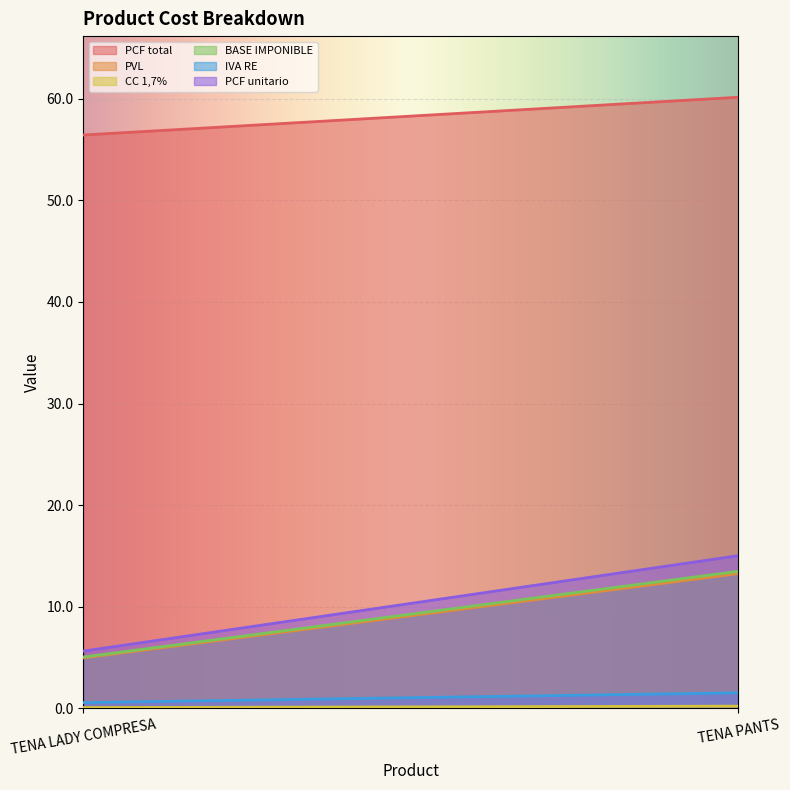

Which series has the widest spread of values?

PCF unitario